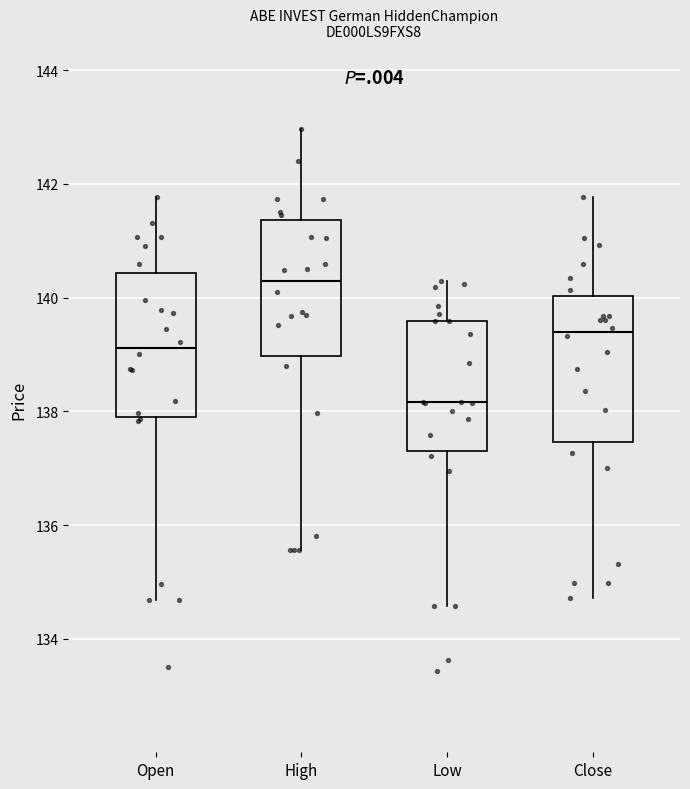

Where does the median line of the box for High sit on the y-axis? The values are not printed on the chart, so give them approximately, as read against the axis.

140.2